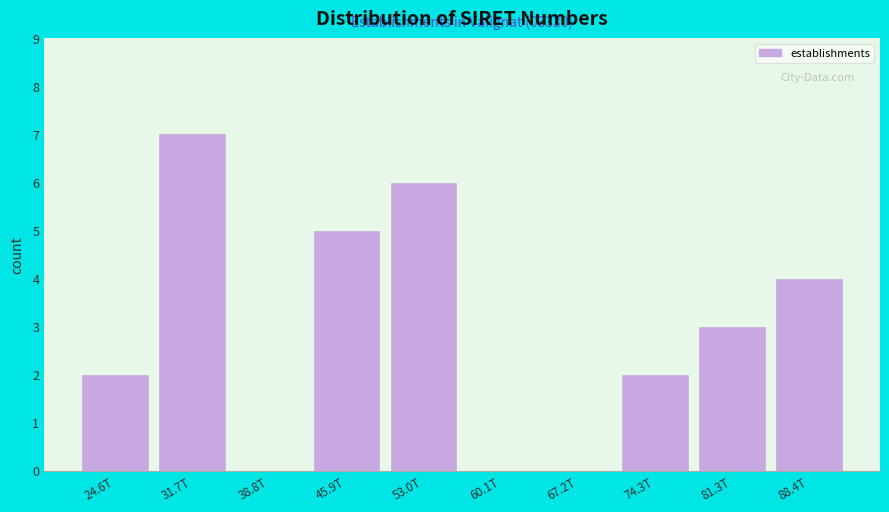

Reading left to right, transcribe all the data shown in this chart.

24.6T=2	31.7T=7	38.8T=0	45.9T=5	53.0T=6	60.1T=0	67.2T=0	74.3T=2	81.3T=3	88.4T=4